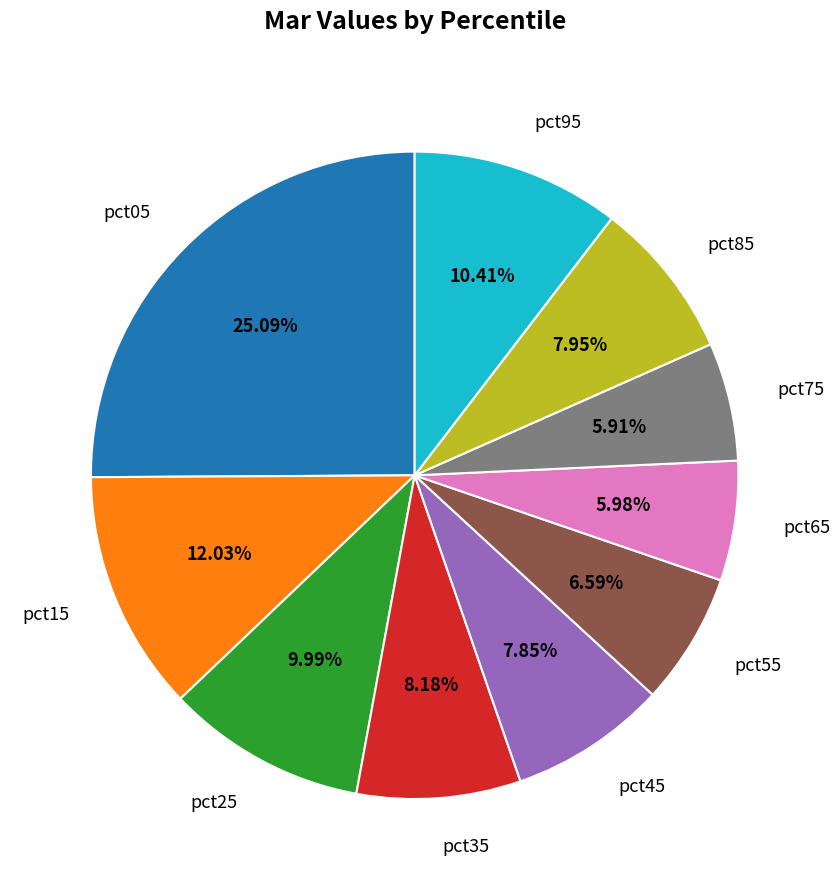

What percentage do pct55 and pct25 together represent?

16.6%